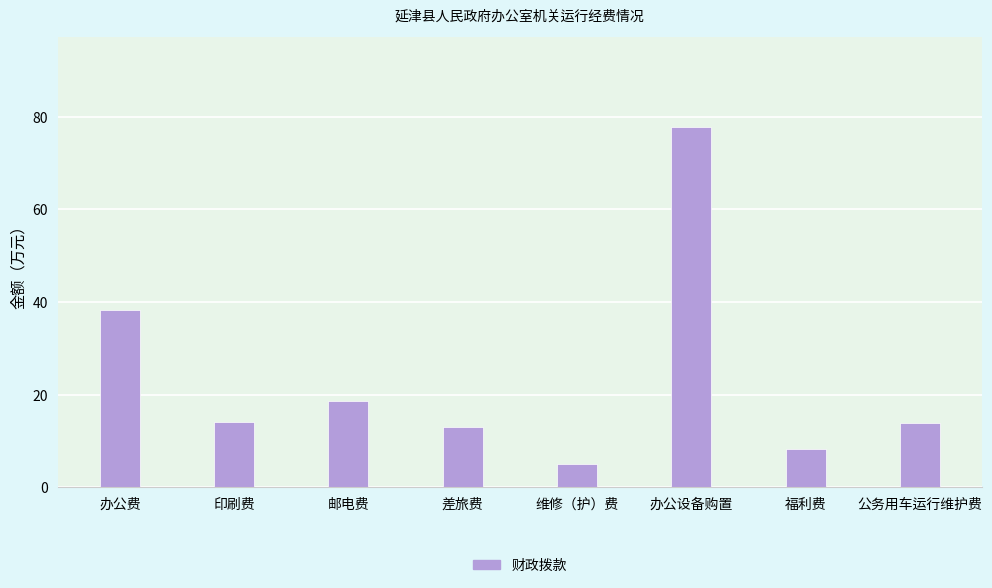

Which has a higher value, 印刷费 or 邮电费?

邮电费